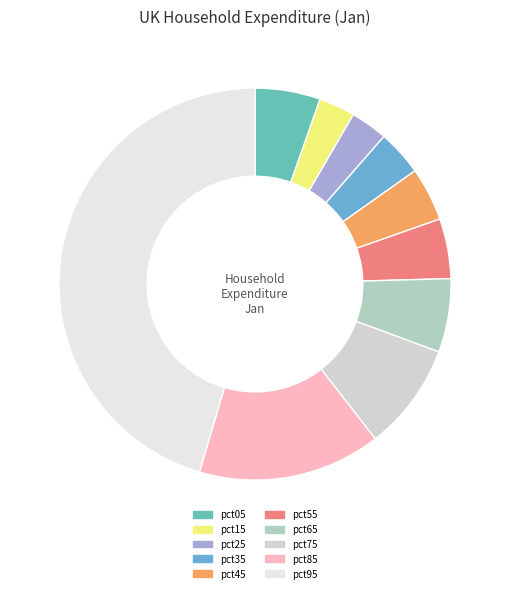

How many slices are in this pie chart?

10